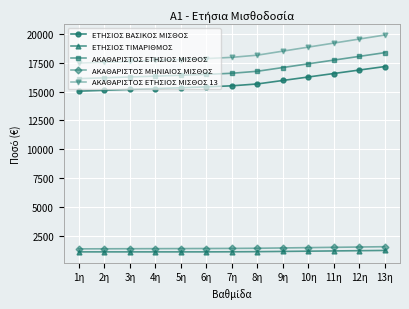

What is the difference between the highest and lowest values at 8η?

17070.9